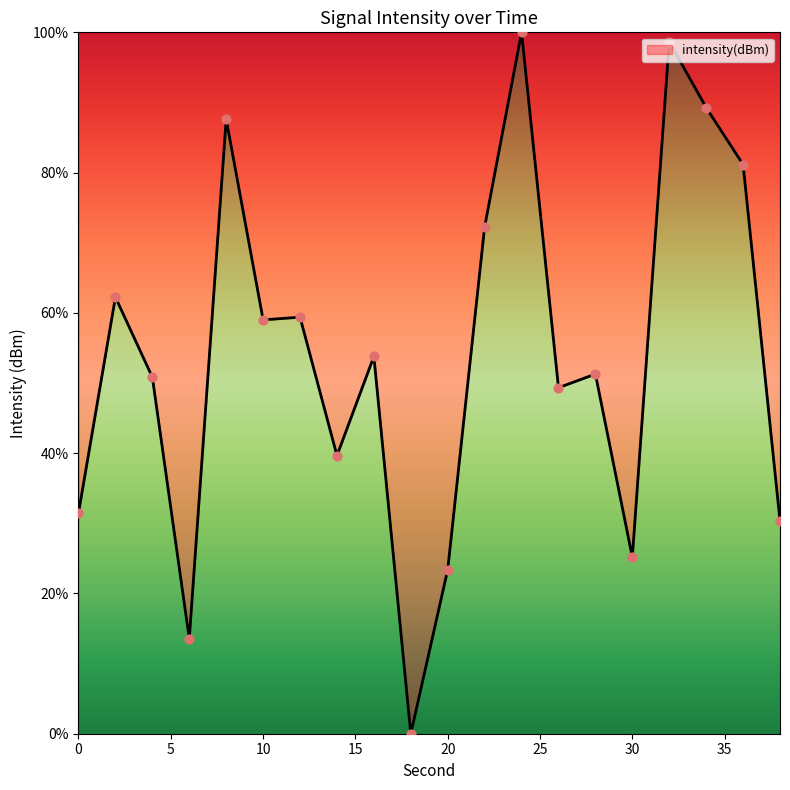

What is the maximum value shown in the chart?

100.0